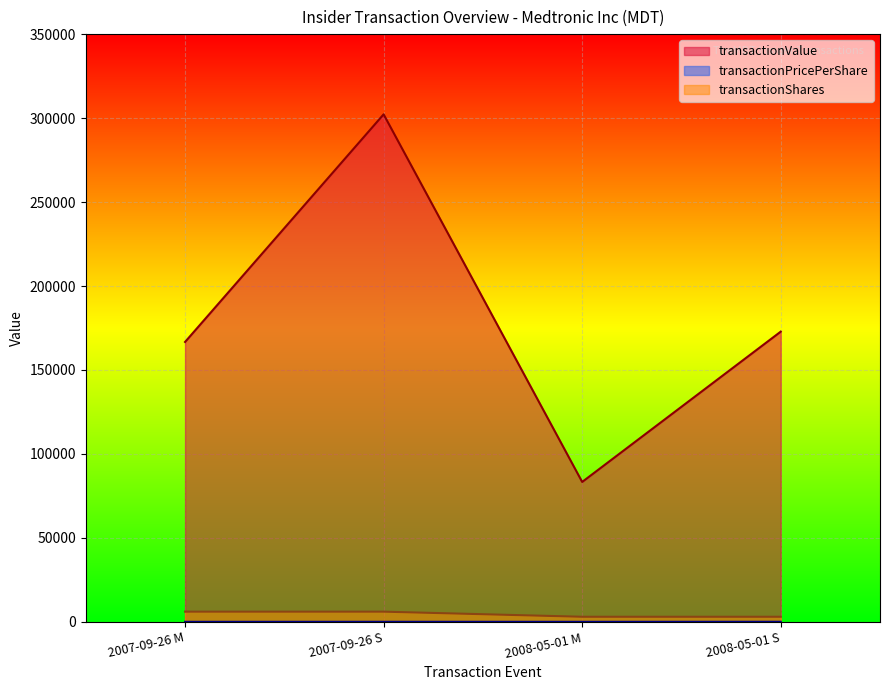

True or false: transactionValue and transactionShares intersect in this chart.

False